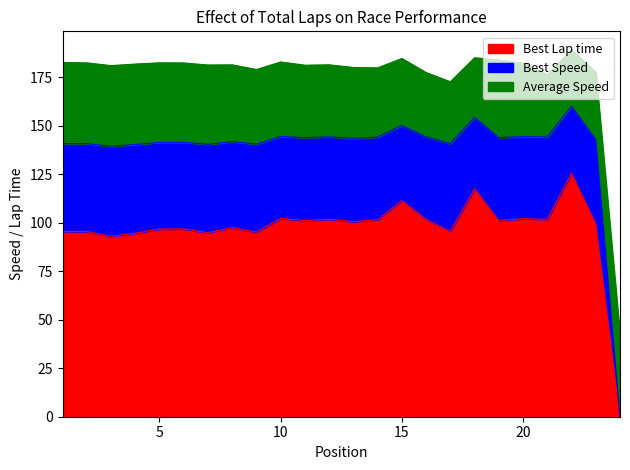

Reading left to right, what are all the values shown in this chart?

Best Lap time: 1=95.5	2=95.5	3=93.0	4=94.6	5=96.7	6=96.8	7=94.8	8=97.4	9=95.1	10=102.2	11=101.1	12=101.8	13=100.5	14=101.6	15=111.4	16=101.7	17=95.6	18=117.5	19=101.1	20=102.1	21=101.7	22=125.6	23=99.4	24=0.0
Best Speed: 1=45.2	2=45.2	3=46.5	4=45.7	5=44.7	6=44.6	7=45.6	8=44.3	9=45.4	10=42.3	11=42.7	12=42.4	13=43.0	14=42.5	15=38.8	16=42.5	17=45.2	18=36.8	19=42.7	20=42.3	21=42.5	22=34.4	23=43.5	24=0.0
Average Speed: 1=41.9	2=41.7	3=41.5	4=41.5	5=41.0	6=40.9	7=40.9	8=39.6	9=38.4	10=38.4	11=37.4	12=37.2	13=36.5	14=35.7	15=34.5	16=33.2	17=31.9	18=30.8	19=40.0	20=37.8	21=32.1	22=29.2	23=34.6	24=42.0